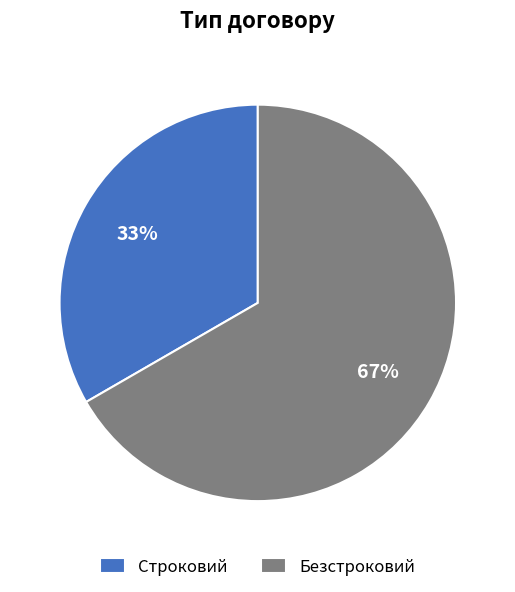

To the nearest percent, what is the average slice percentage?

50%